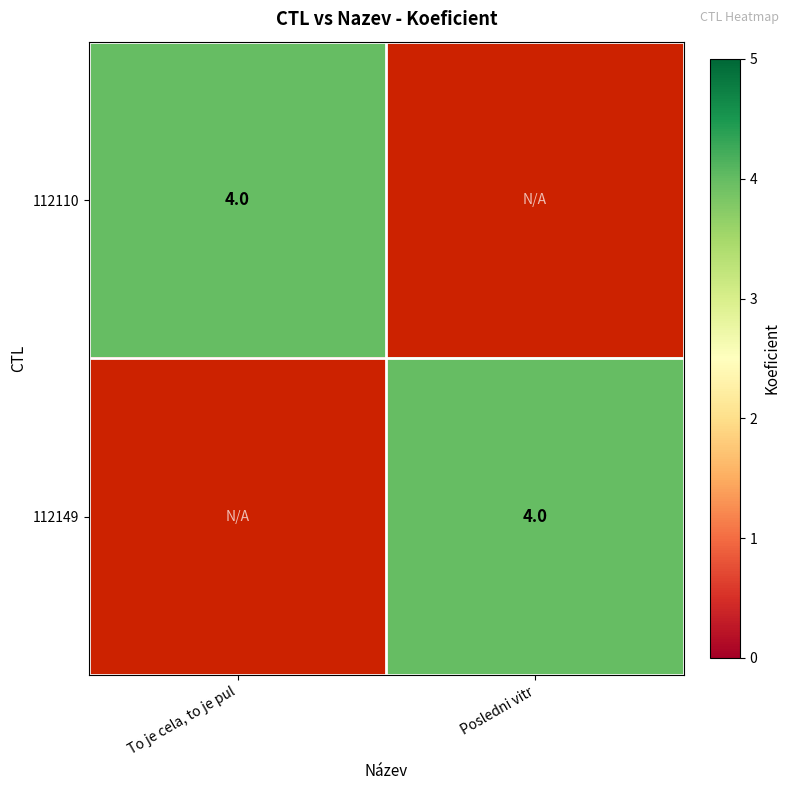

True or false: 112110 has a value of 7 at To je cela, to je pul.

False